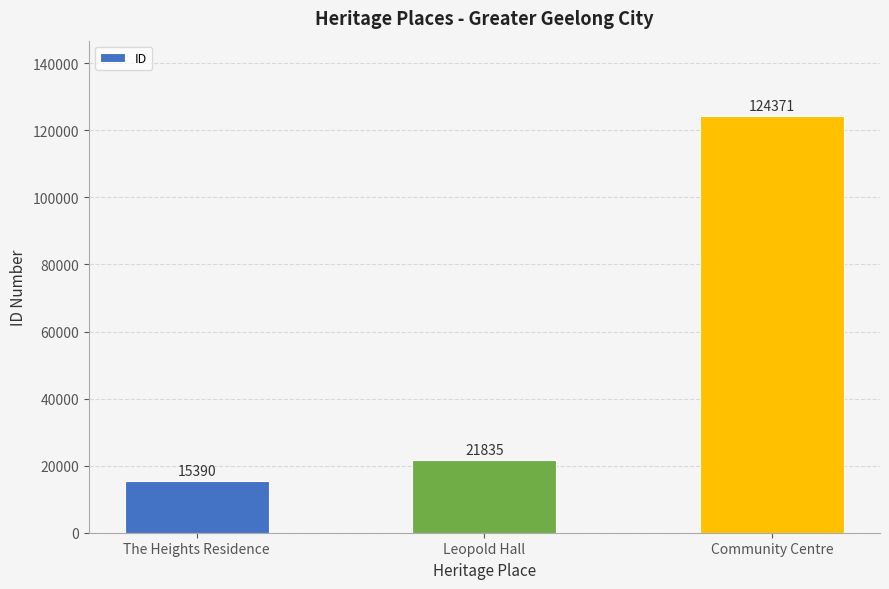

Does the chart contain any negative values?

No